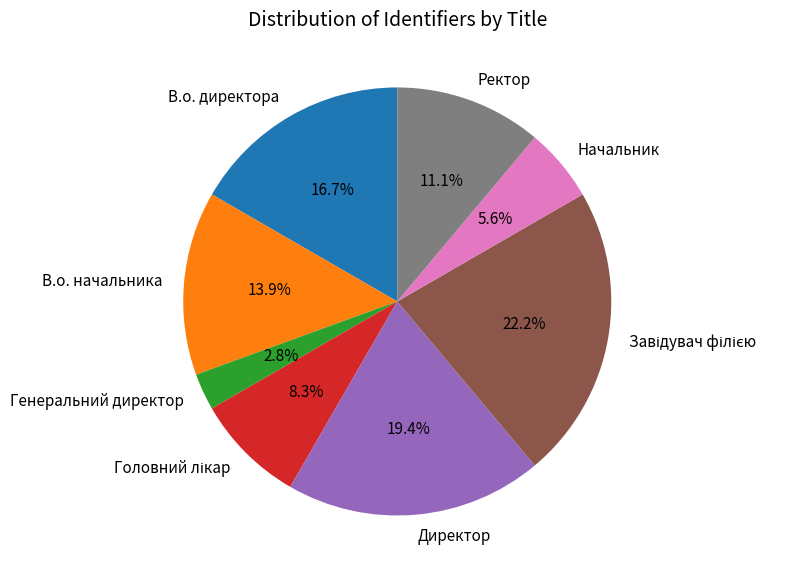

Approximately how many times larger is the value at Директор compared to Начальник?

3.5